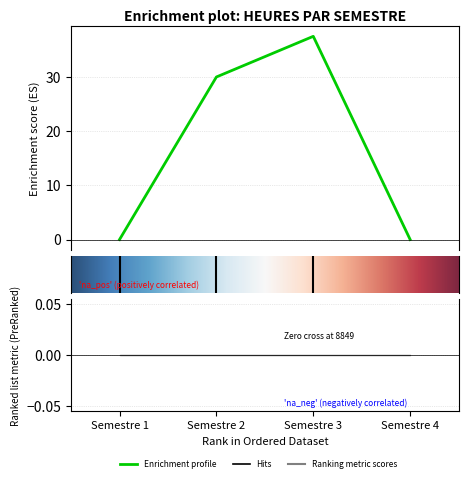

Which label corresponds to the smallest value in the chart?

Semestre 1